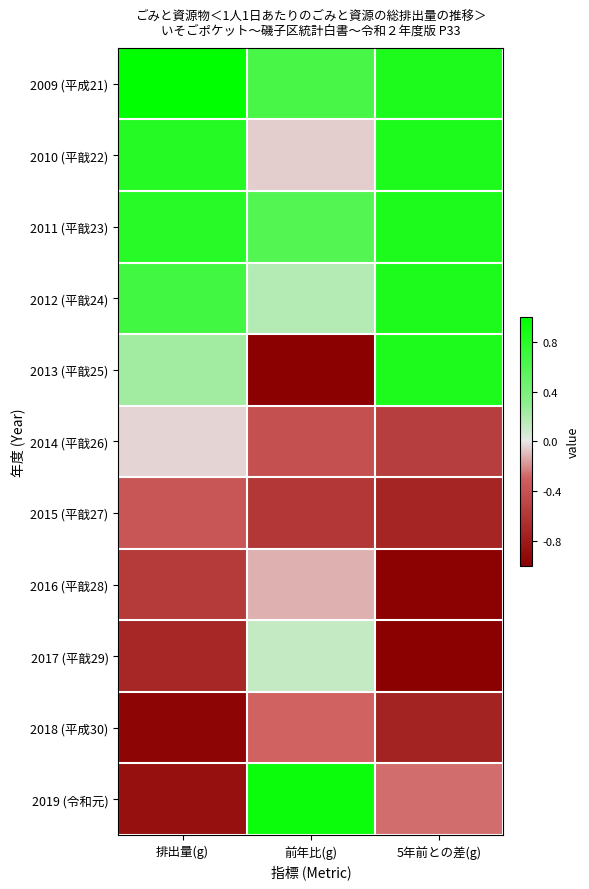

Which series has the largest total across all categories?

2009 (平成21)